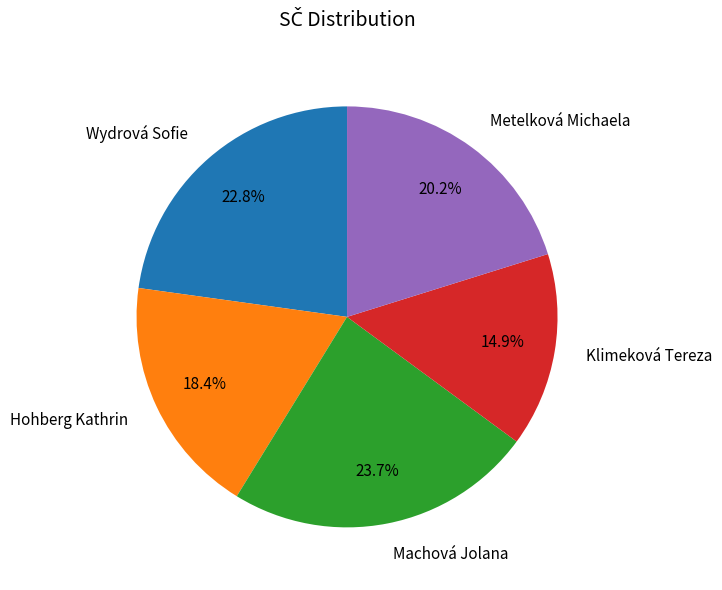

Is it true that Klimeková Tereza is 22% of the pie?

False